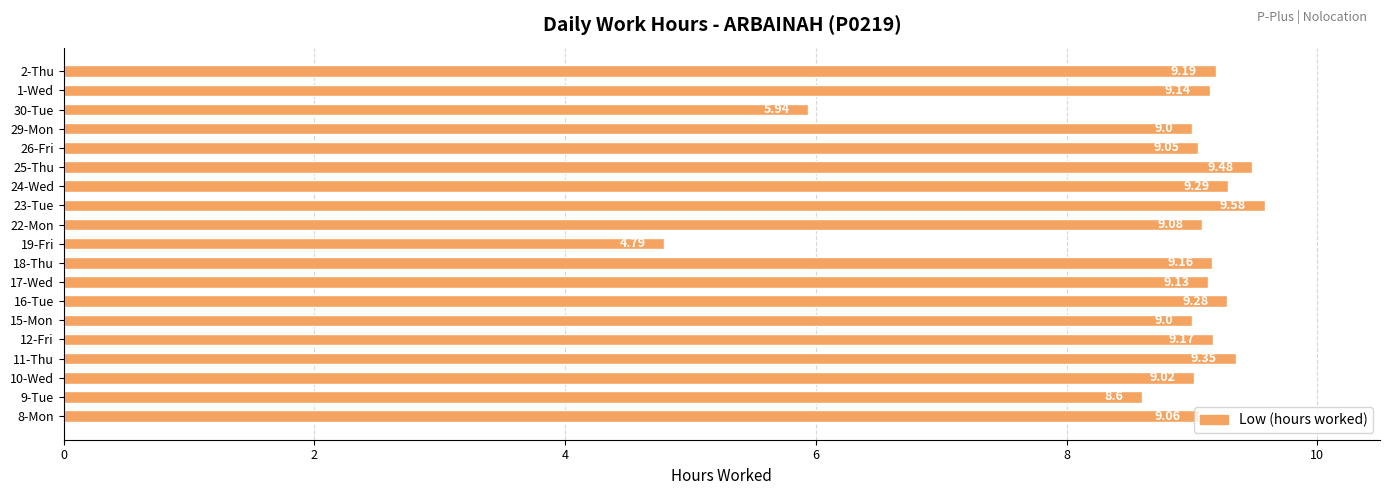

Are the bars horizontal?

Yes